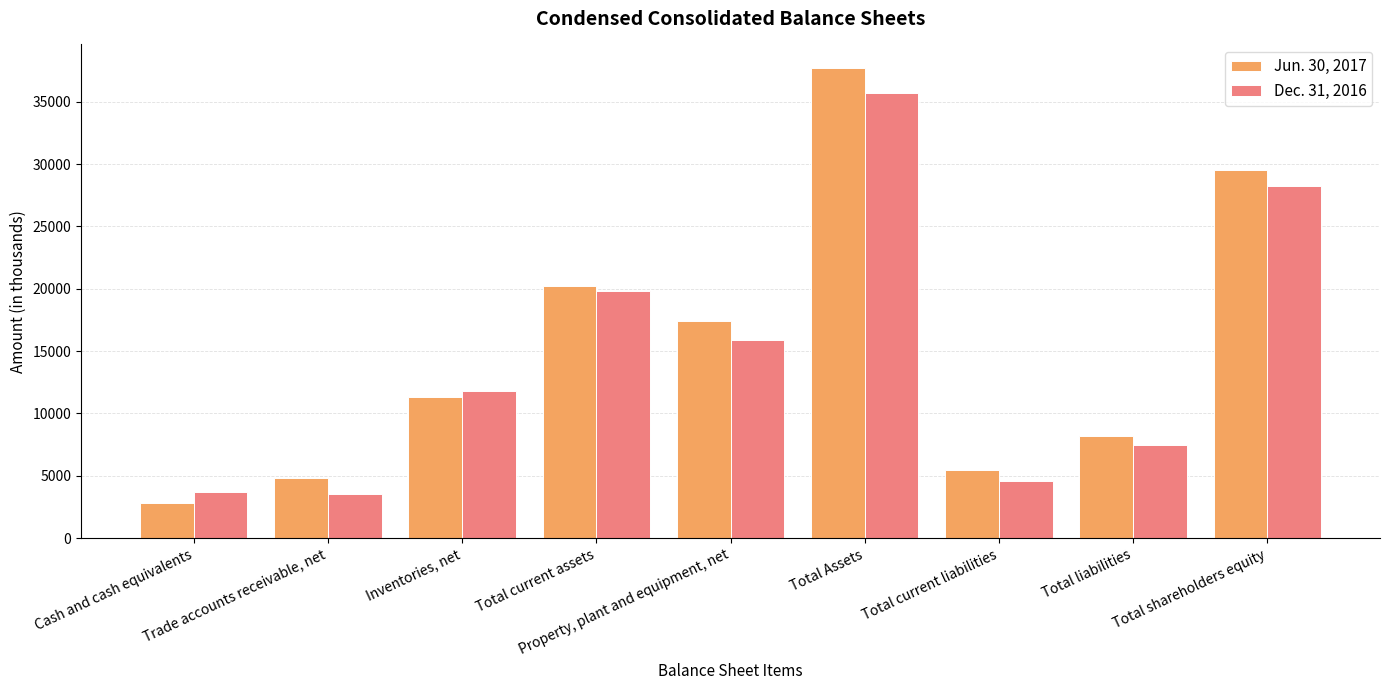

What is the average value of the Dec. 31, 2016 series?

14535